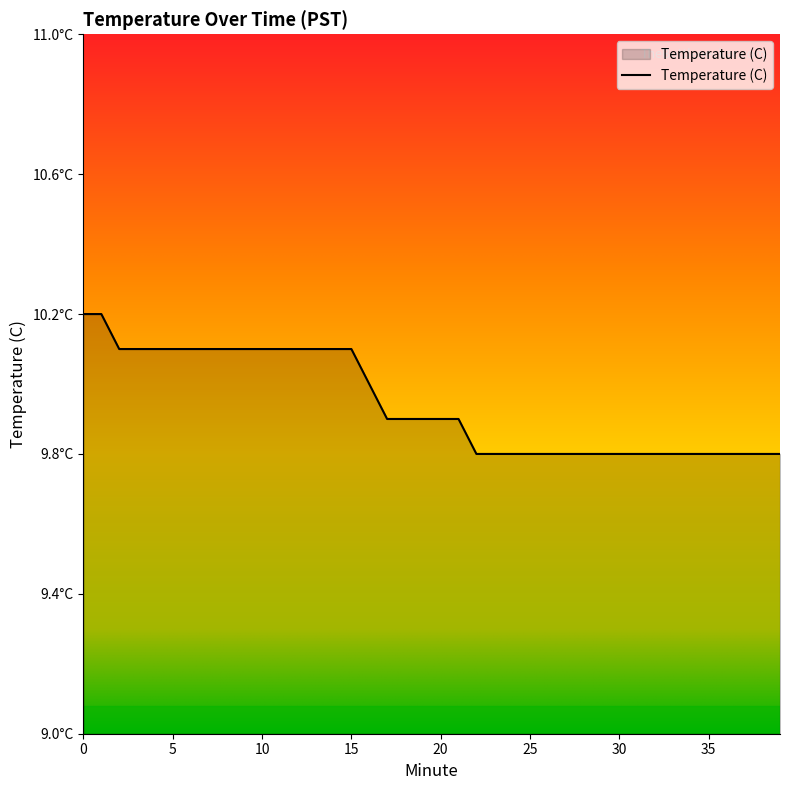

List the labels in order of value, largest first.

0, 1, 2, 3, 4, 5, 6, 7, 8, 9, 10, 11, 12, 13, 14, 15, 16, 17, 18, 19, 20, 21, 22, 23, 24, 25, 26, 27, 28, 29, 30, 31, 32, 33, 34, 35, 36, 37, 38, 39